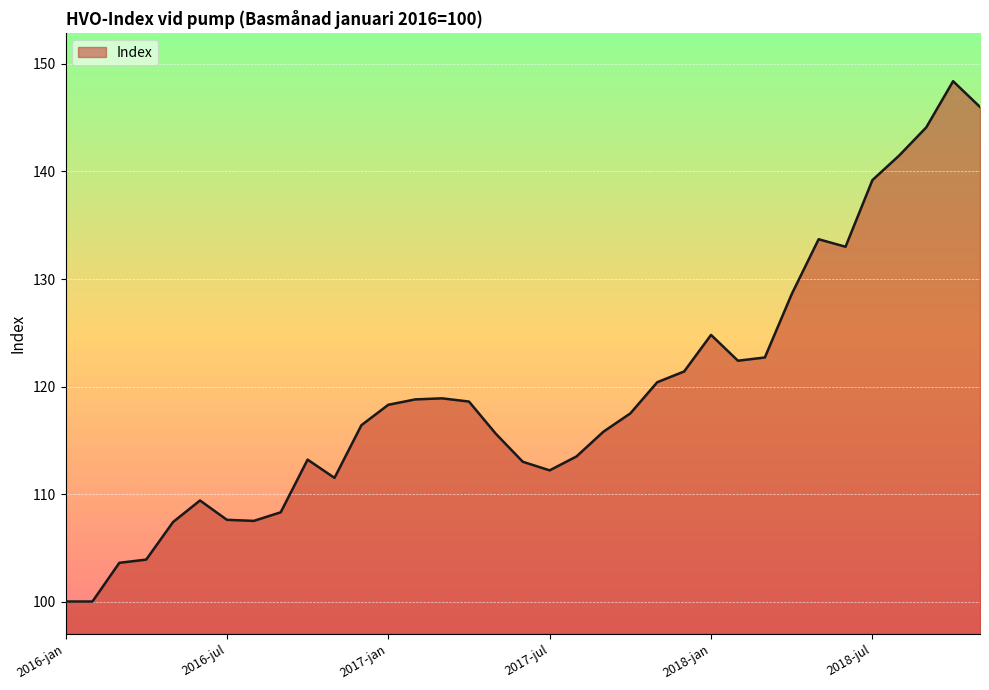

What is the difference between the maximum and minimum values?

48.4